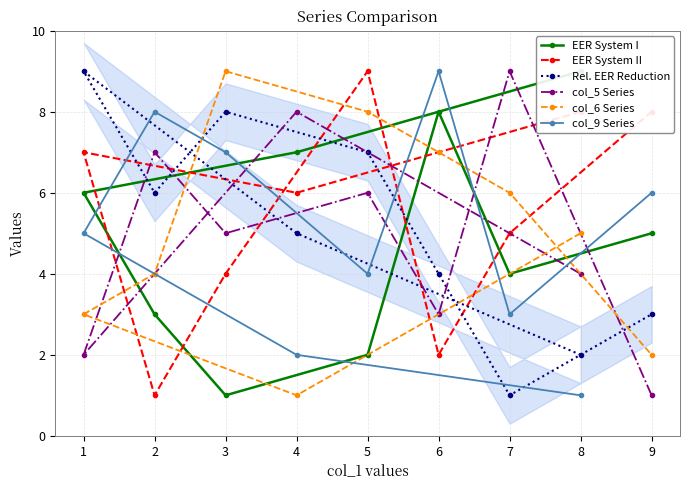

What is the value of the col_6 Series point at the 2nd from the left?

4